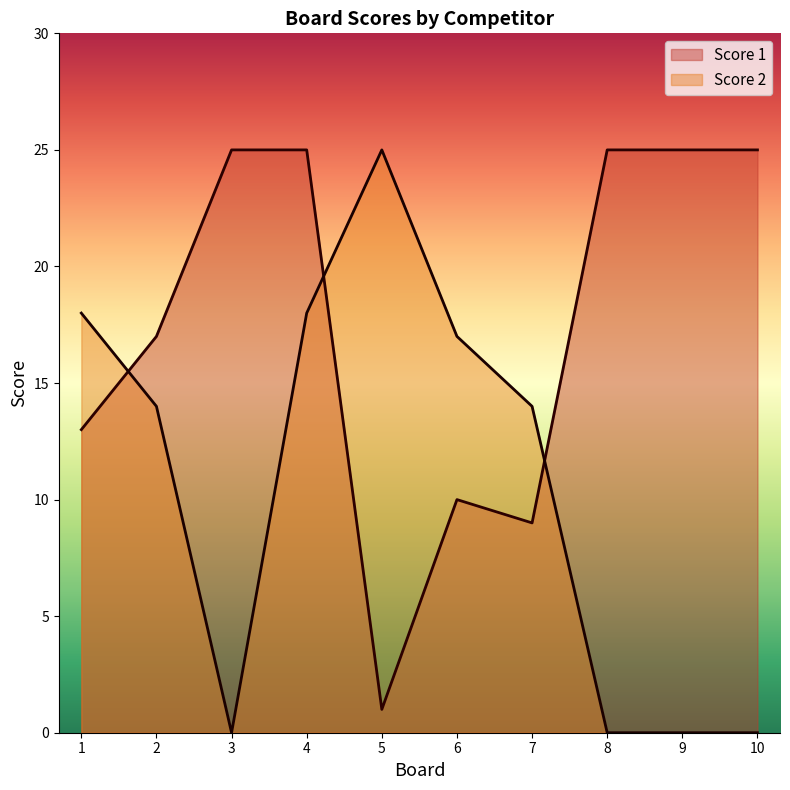

In Score 1, how many points are lower than both neighbors (excluding endpoints)?

2